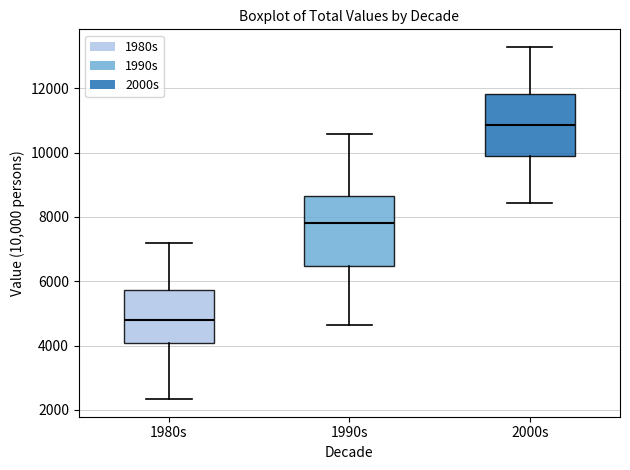

Reading left to right, read every box against the y-axis: the position of its median line, the range the box covers, and the ends of its whiskers. The values are not printed on the chart, so give them approximately, as read against the axis.

1980s: median 4800, box 4000 to 5800, whiskers 2400 to 7200
1990s: median 7800, box 6400 to 8600, whiskers 4600 to 10600
2000s: median 10800, box 10000 to 11800, whiskers 8400 to 13200